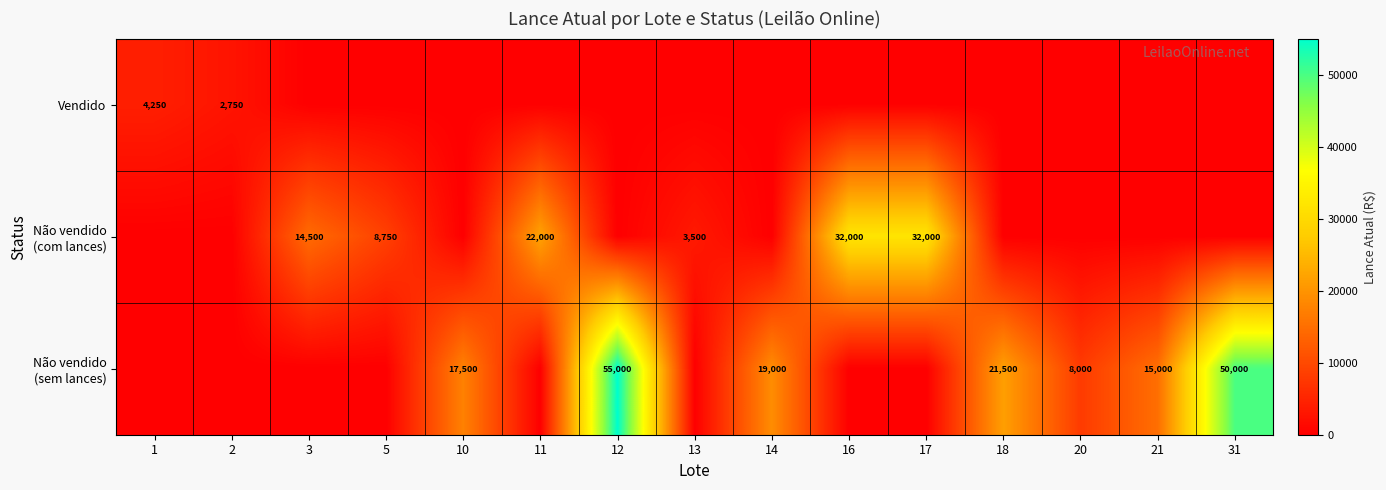

Which category has the lowest value in the Não vendido (com lances) series?

1